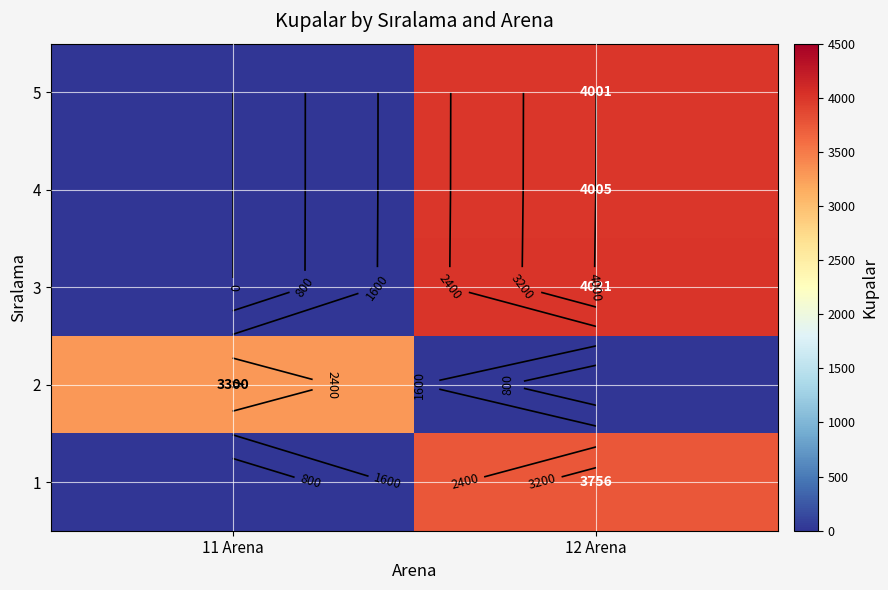

What is the approximate value of 1 at 12 Arena, to the nearest 10?

3760